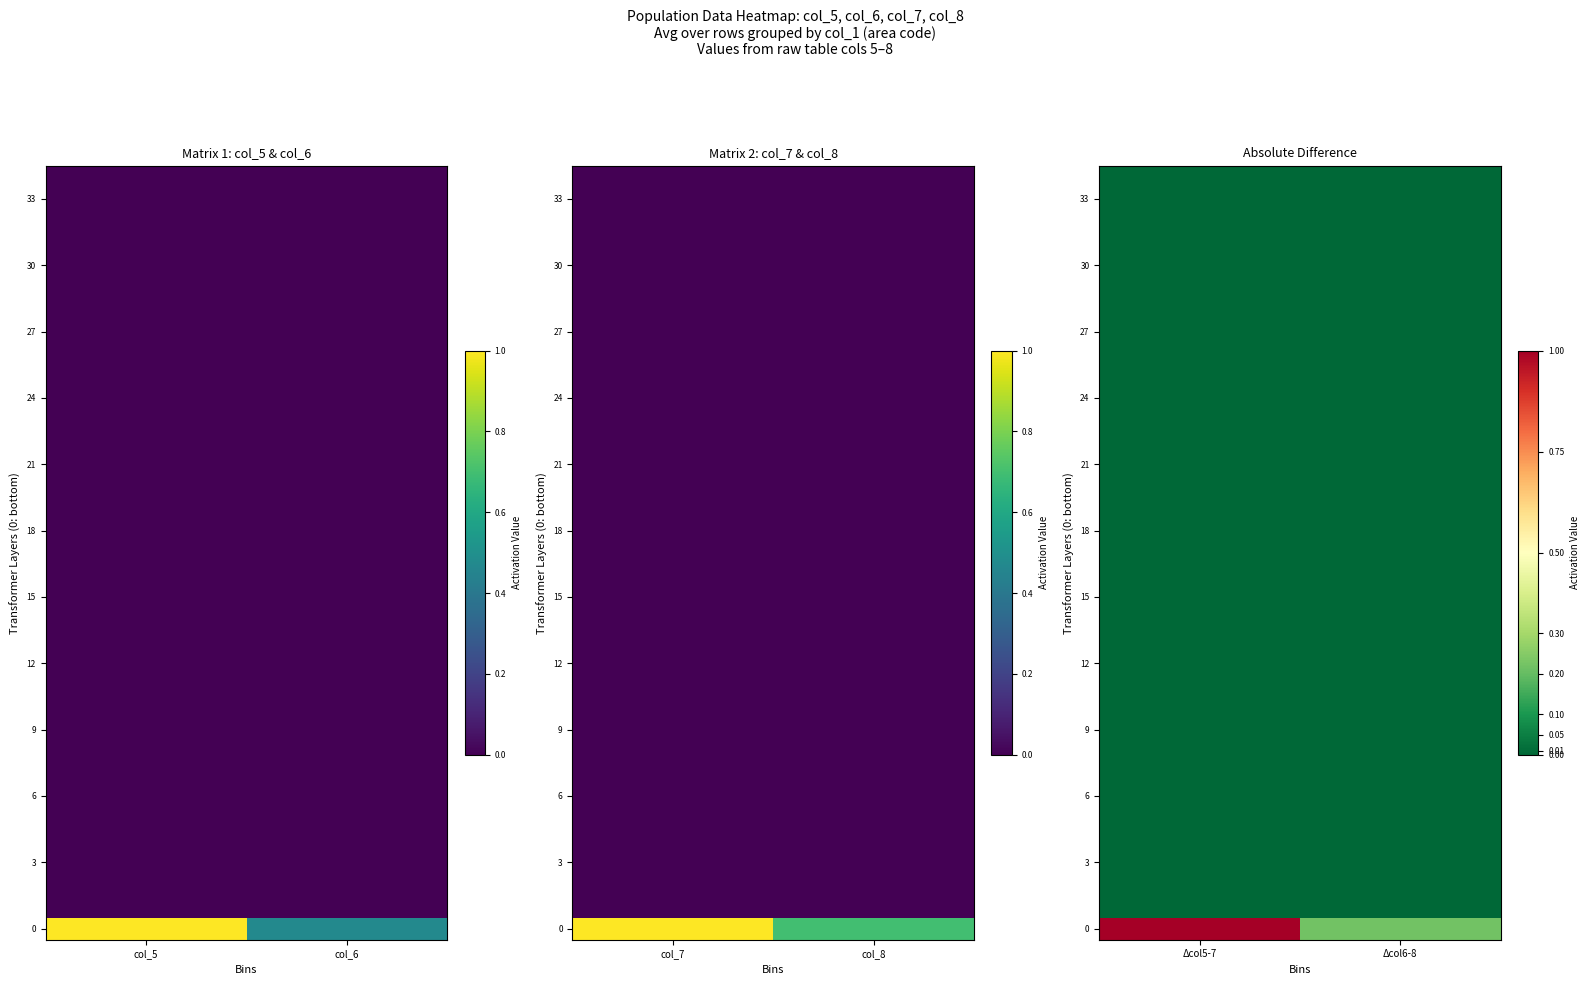

Which category has the highest value across all series?

Δcol5-7